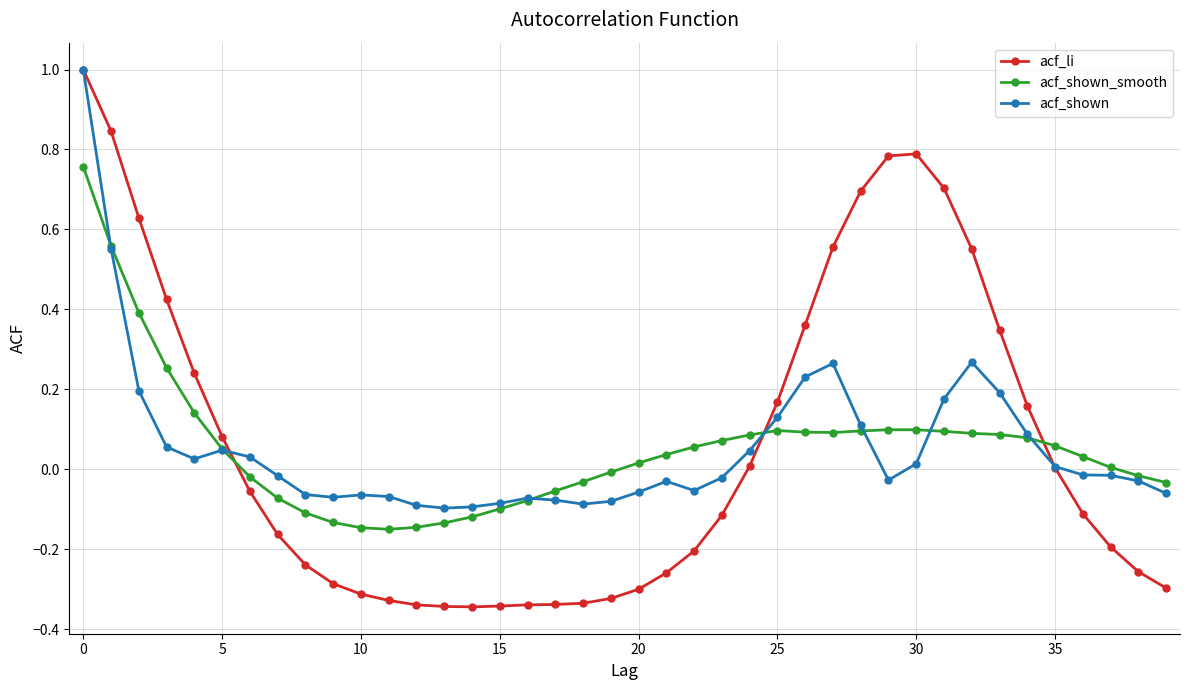

What is the difference between the maximum and minimum values in the acf_shown_smooth series?

0.9